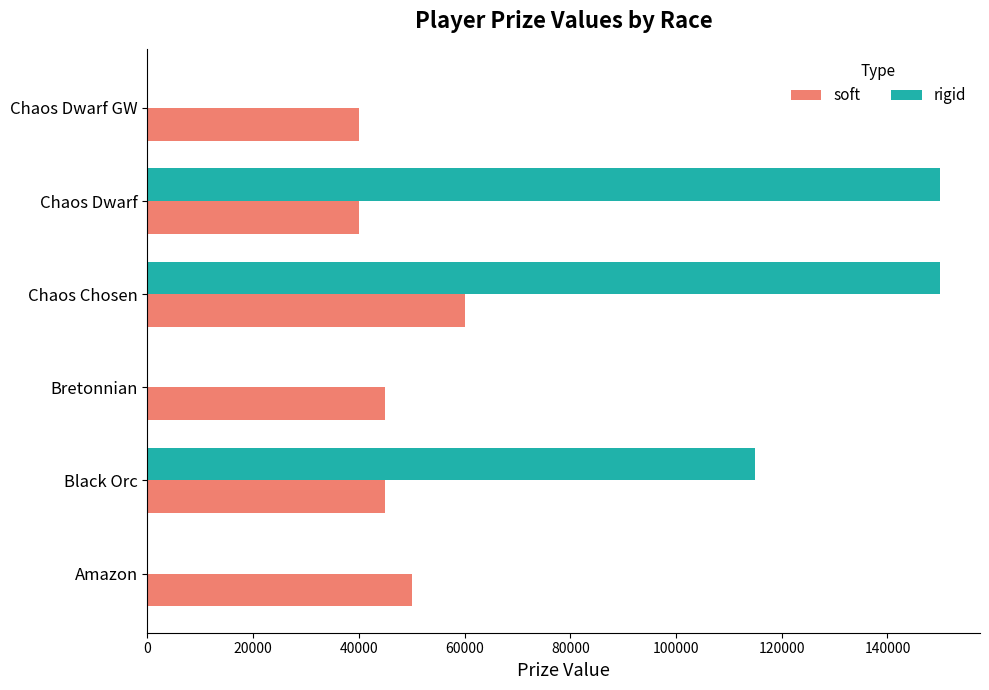

Which series changed the most between Black Orc and Chaos Dwarf GW?

rigid